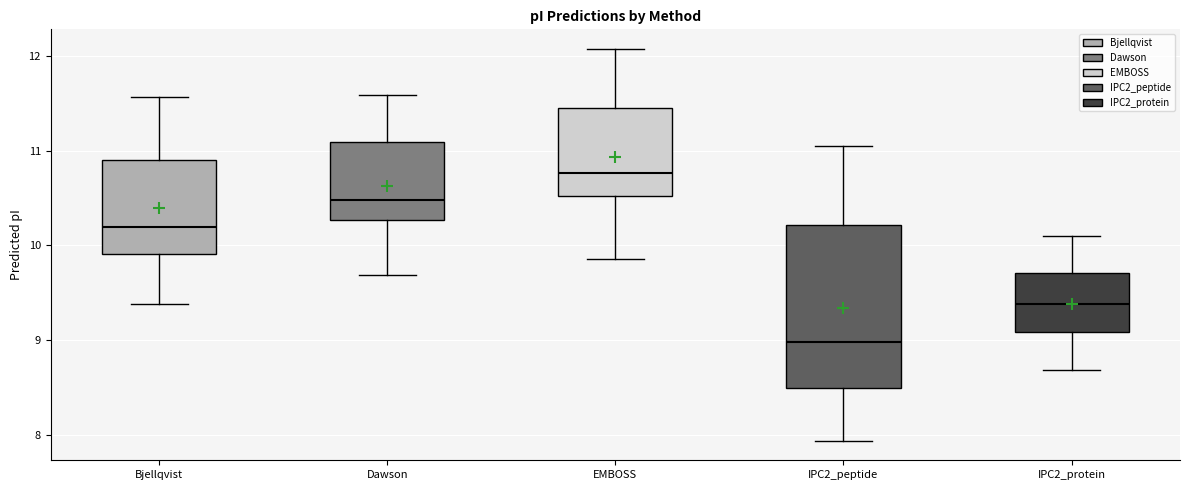

Reading left to right, read every box against the y-axis: the position of its median line, the range the box covers, and the ends of its whiskers. The values are not printed on the chart, so give them approximately, as read against the axis.

Bjellqvist: median 10.2, box 9.9 to 10.9, whiskers 9.4 to 11.6
Dawson: median 10.5, box 10.3 to 11.1, whiskers 9.7 to 11.6
EMBOSS: median 10.8, box 10.5 to 11.5, whiskers 9.9 to 12.1
IPC2_peptide: median 9.0, box 8.5 to 10.2, whiskers 7.9 to 11.1
IPC2_protein: median 9.4, box 9.1 to 9.7, whiskers 8.7 to 10.1